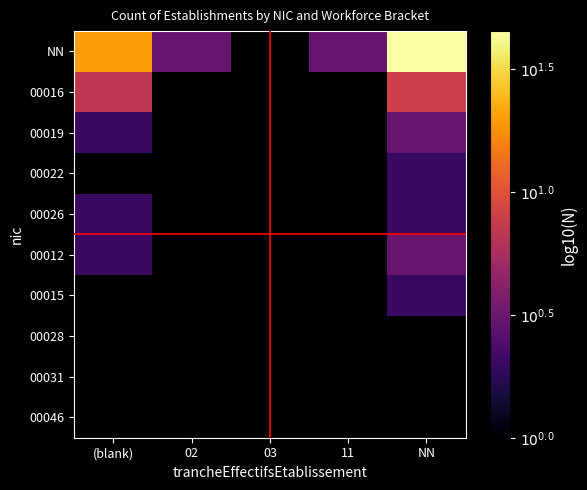

Is it true that 00015 equals 0.0 at (blank)?

True